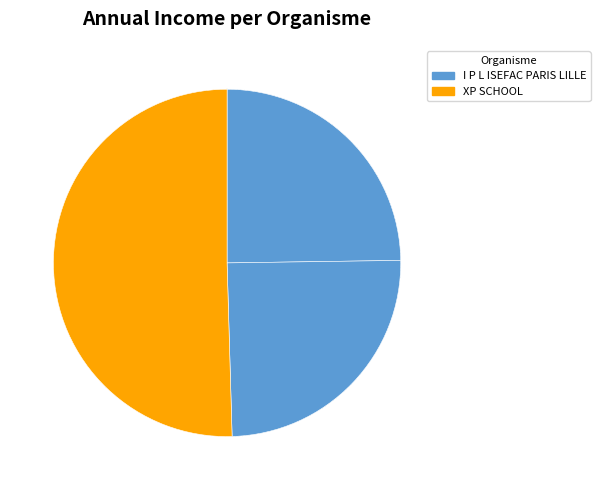

Rank the categories by value from lowest to highest.

I P L ISEFAC PARIS LILLE (43456336700037), I P L ISEFAC PARIS LILLE (43456336700052), XP SCHOOL (88531987100012)